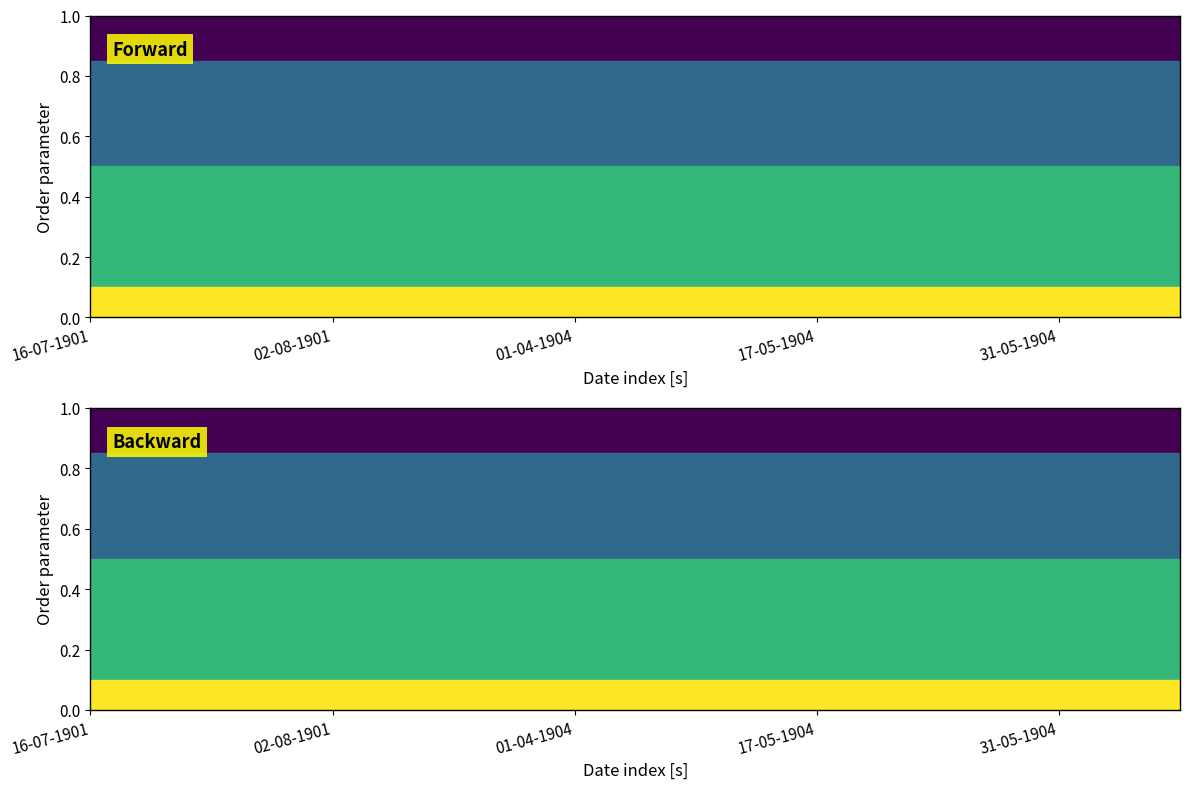

Is the value of featured at 20-08-1901 greater than the value of public at 03-06-1904?

No